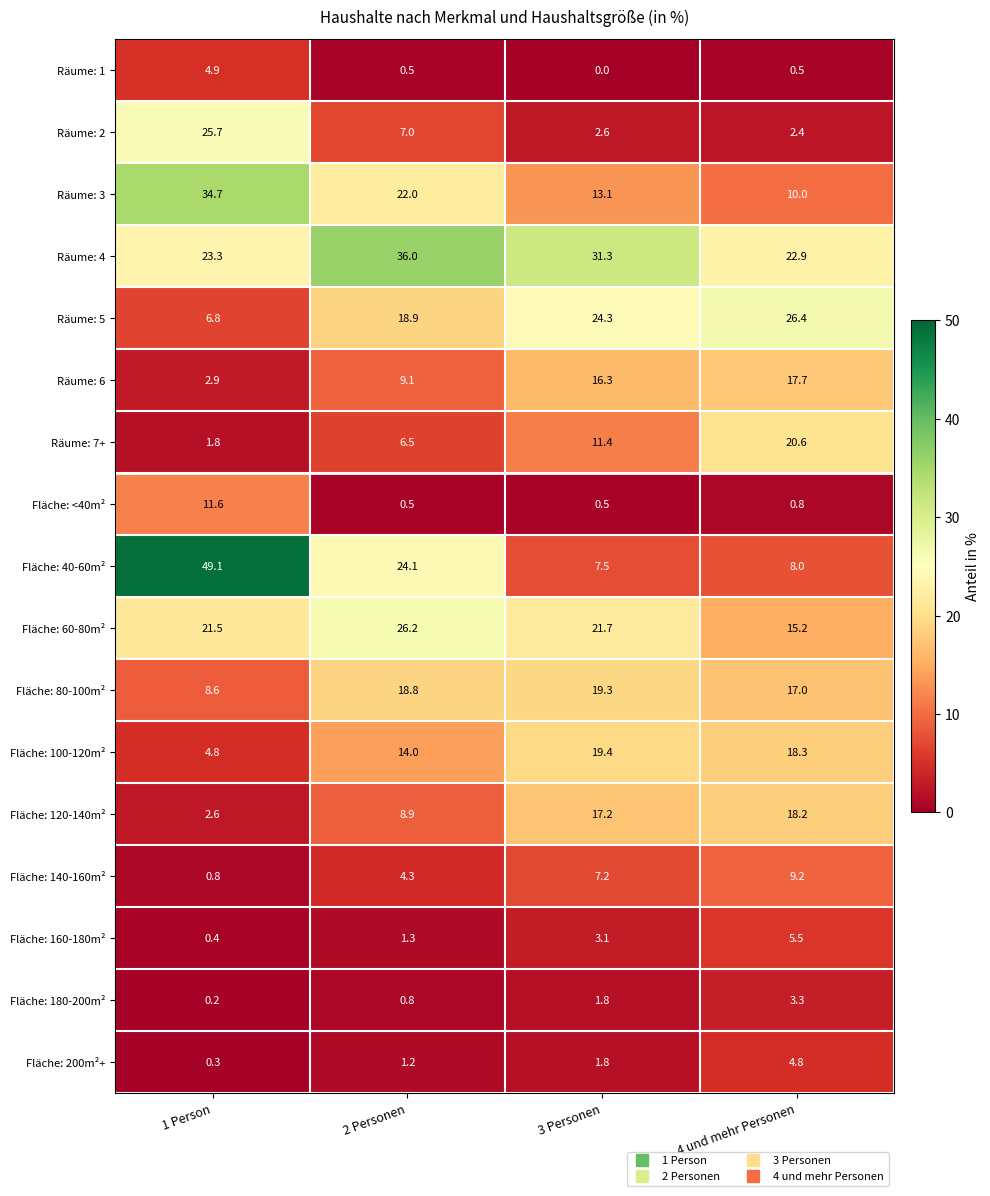

What is the approximate value of Räume: 4 at 3 Personen?

31.3